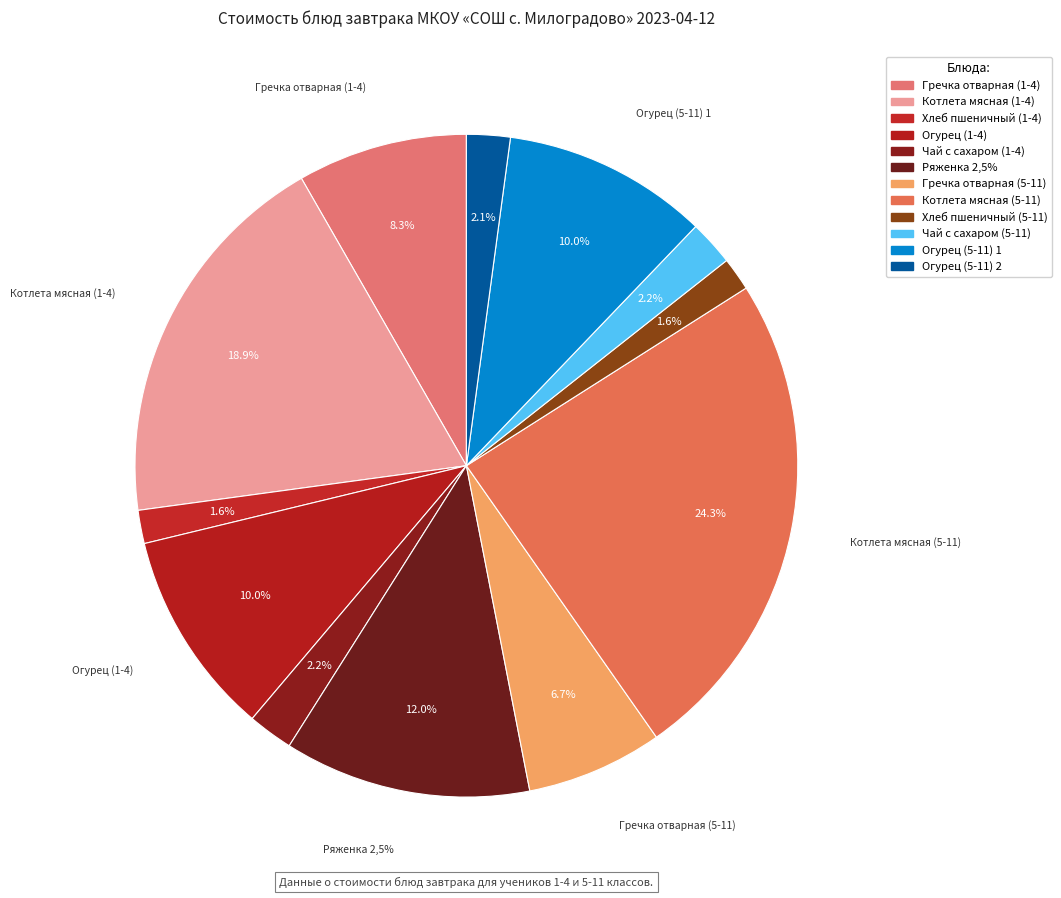

How many slices are in this pie chart?

12